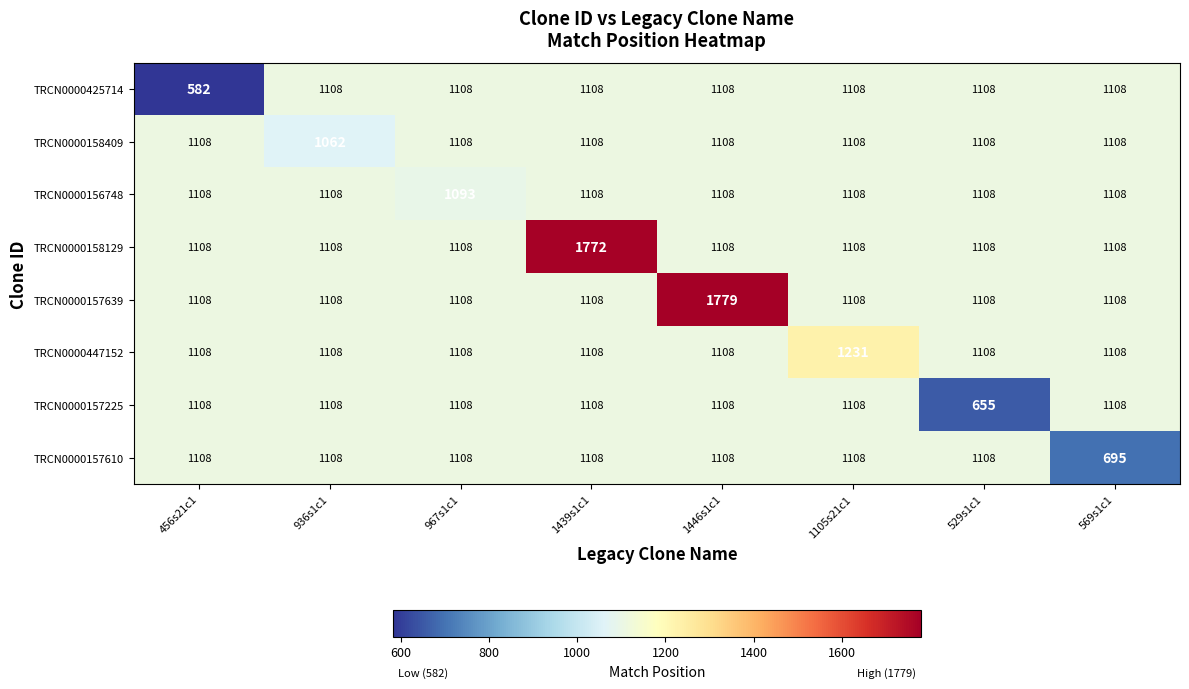

What is the sum of the TRCN0000425714 values at 1105s21c1 and 1446s1c1?

2216